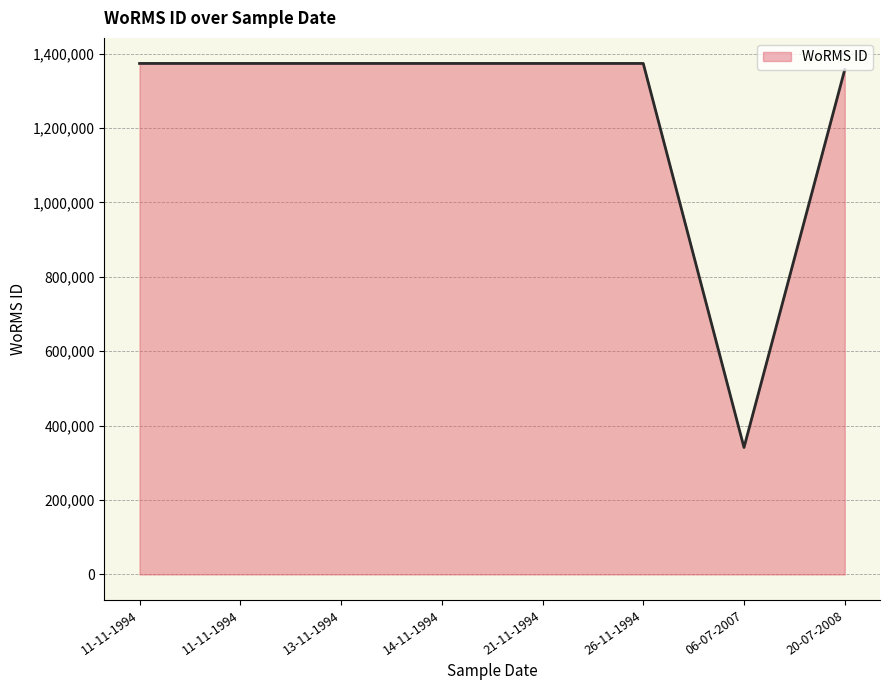

Does the chart display data point markers on the line(s)?

No